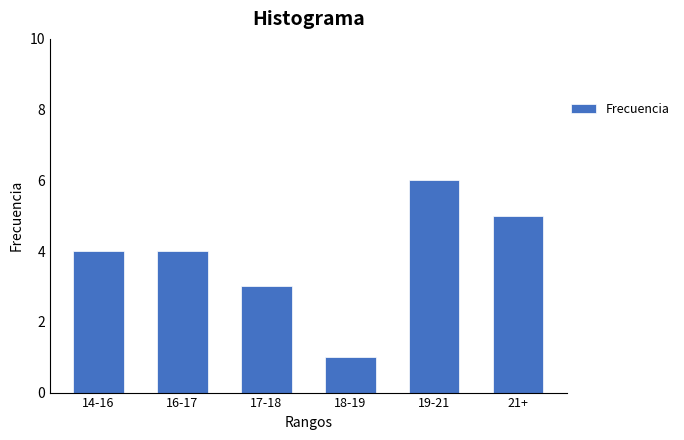

Reading right to left, extract all data points from this chart.

21+=5	19-21=6	18-19=1	17-18=3	16-17=4	14-16=4